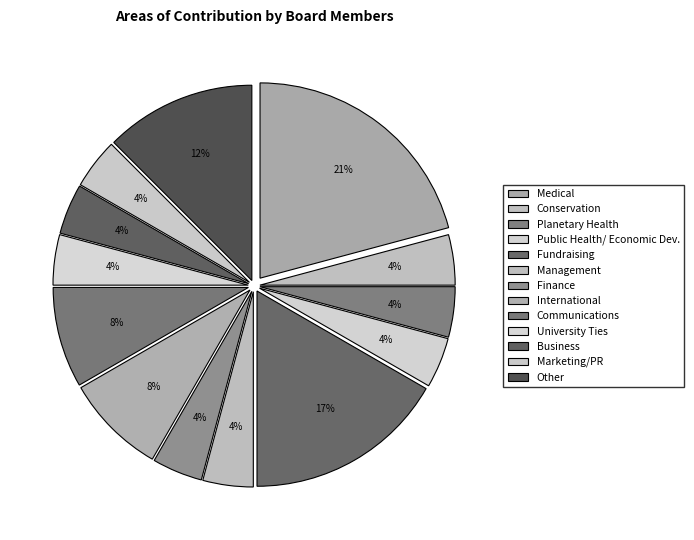

The Management slice represents 18% of the pie. True or false?

False